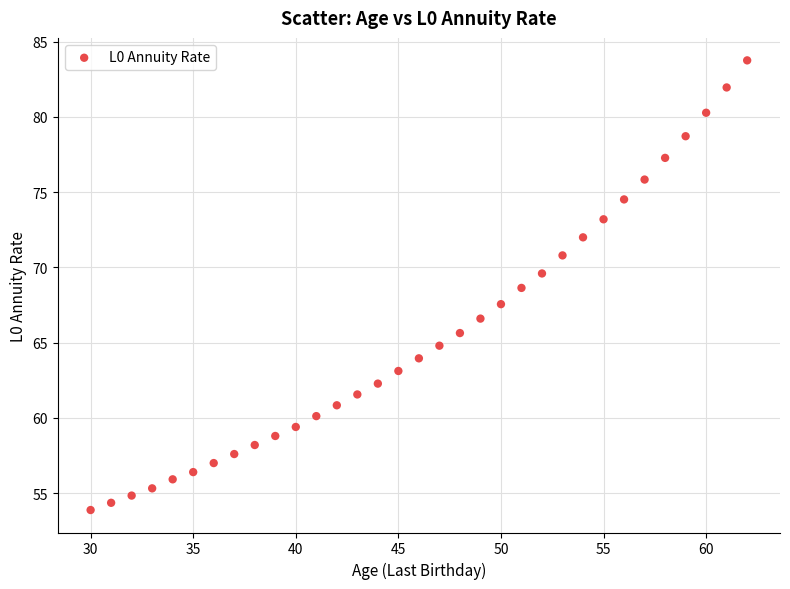

What is the range of Y values (max minus min)?

29.9